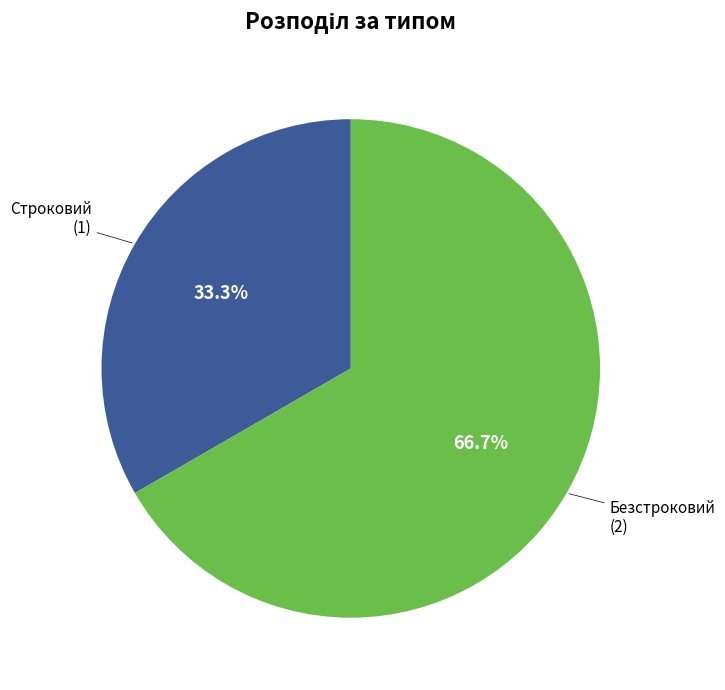

Is there a majority slice in this chart?

Yes